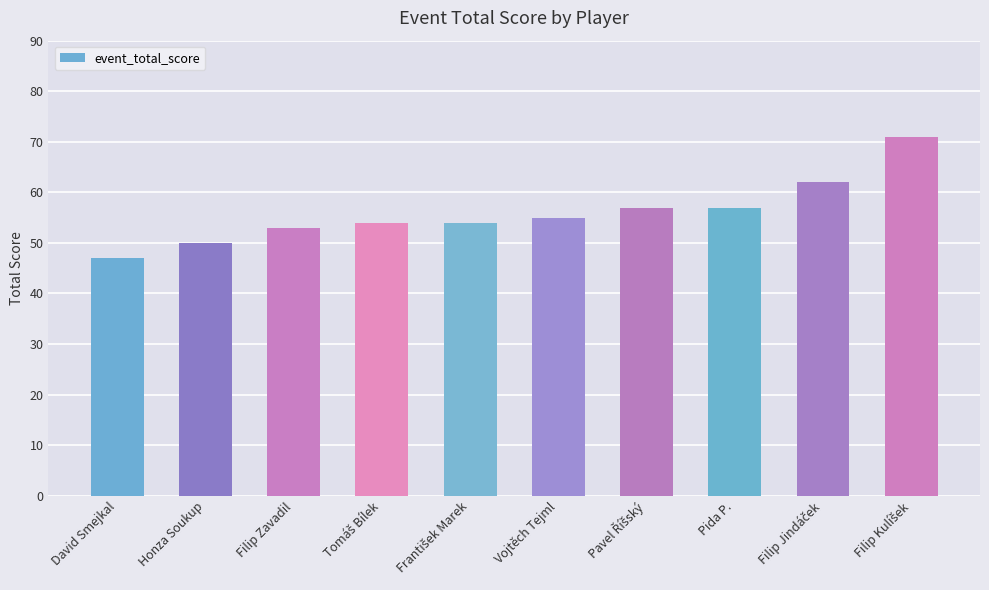

What is the minimum value shown in the chart?

47